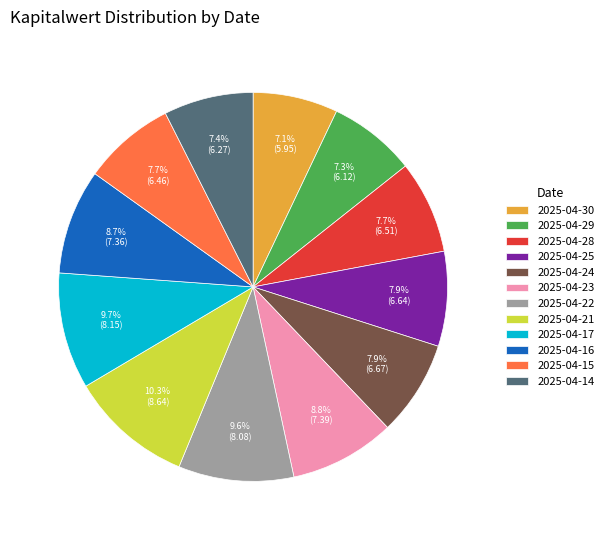

Is there a majority slice in this chart?

No